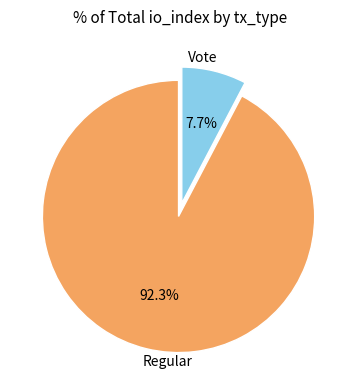

Does any single category account for the majority?

Yes